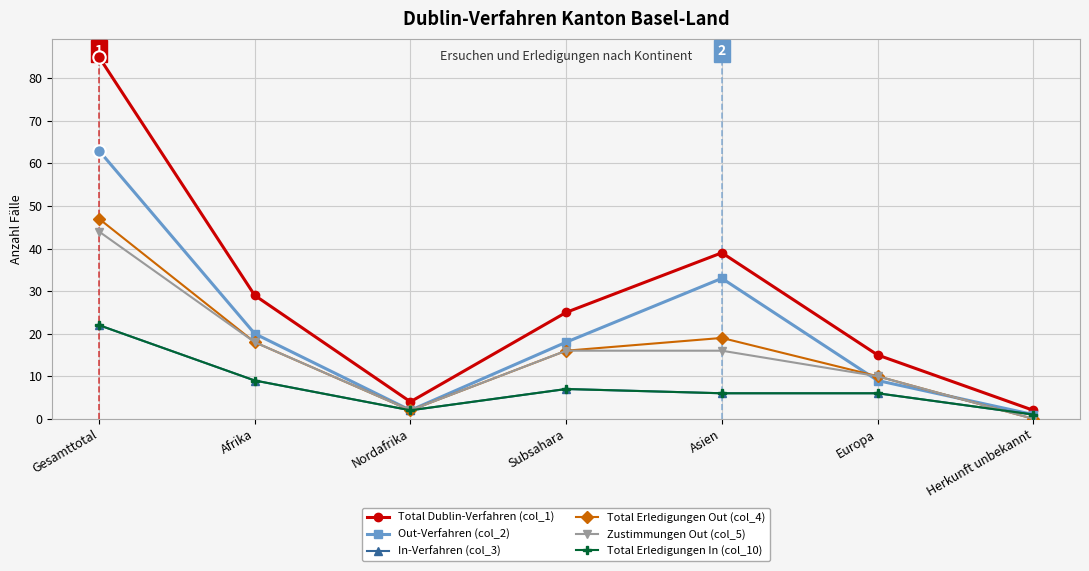

Does the chart have visible grid lines?

Yes